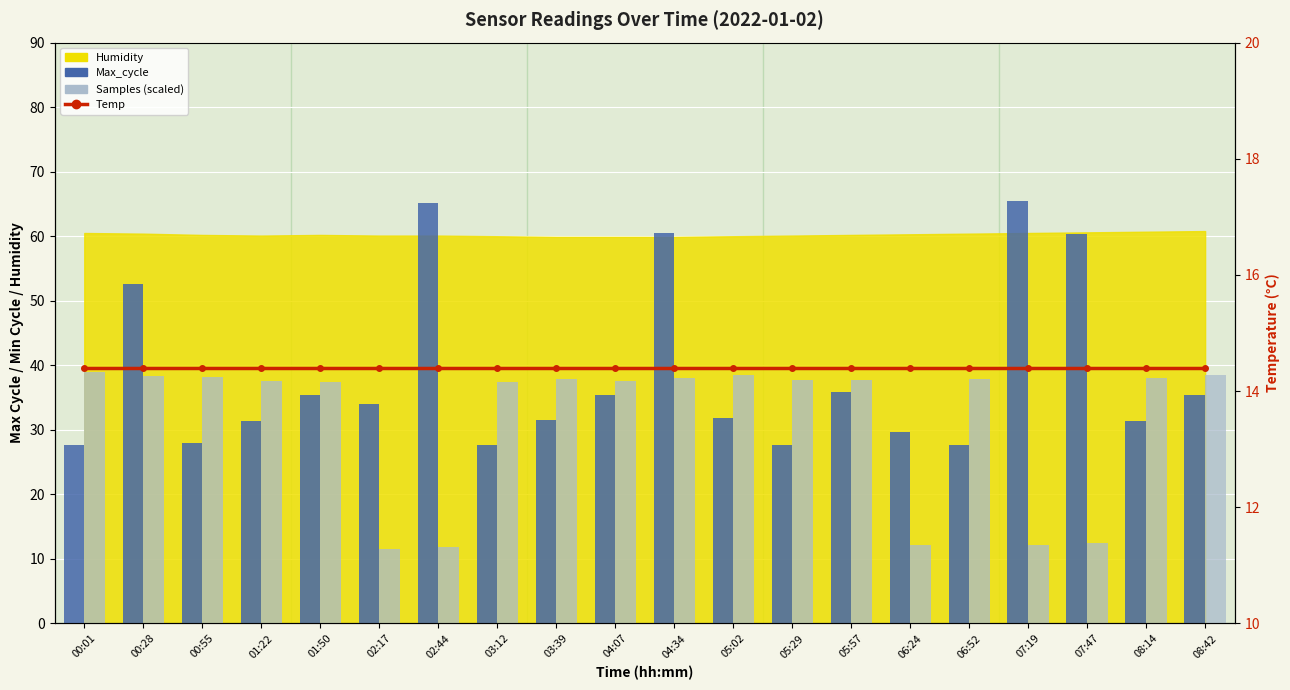

Between 08:42 and 06:52, which is larger?

08:42